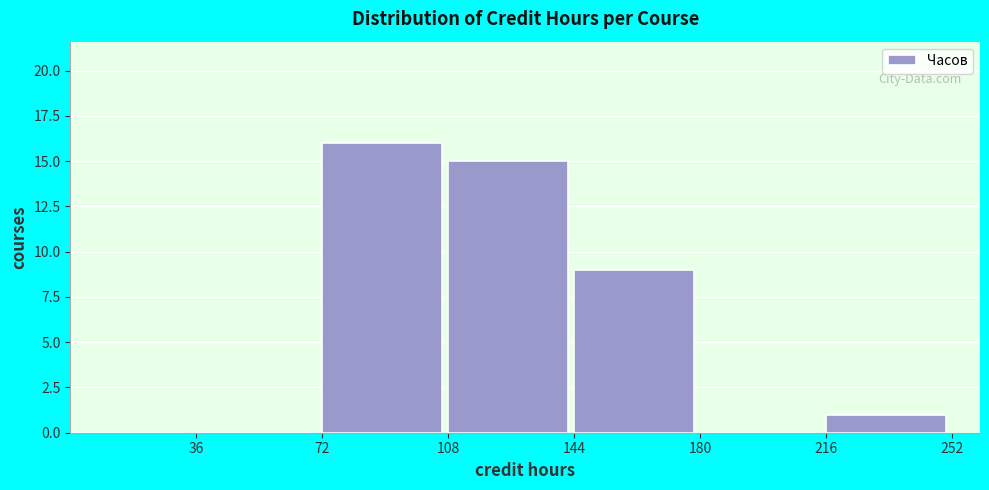

How tall is the bar that spans 216 to 252 on the x-axis? Neither the bar edges nor the heights are printed on the chart, so give them approximately, as read against the axes.

1